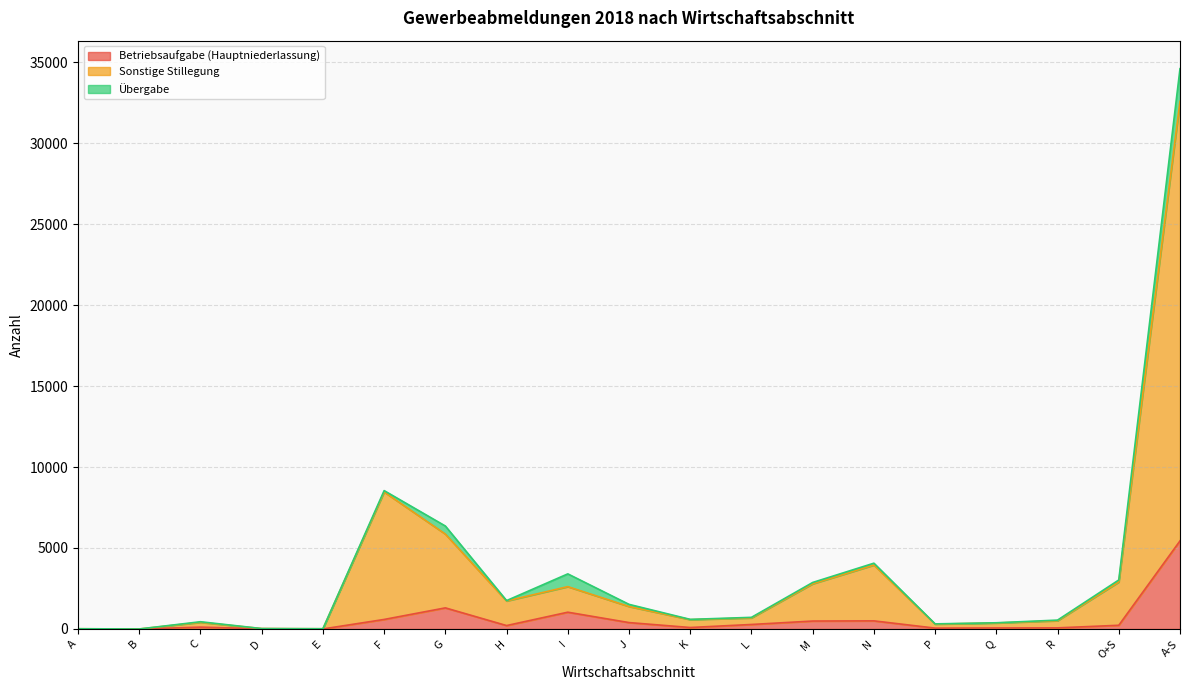

At which category is the sum across all series the highest?

A-S